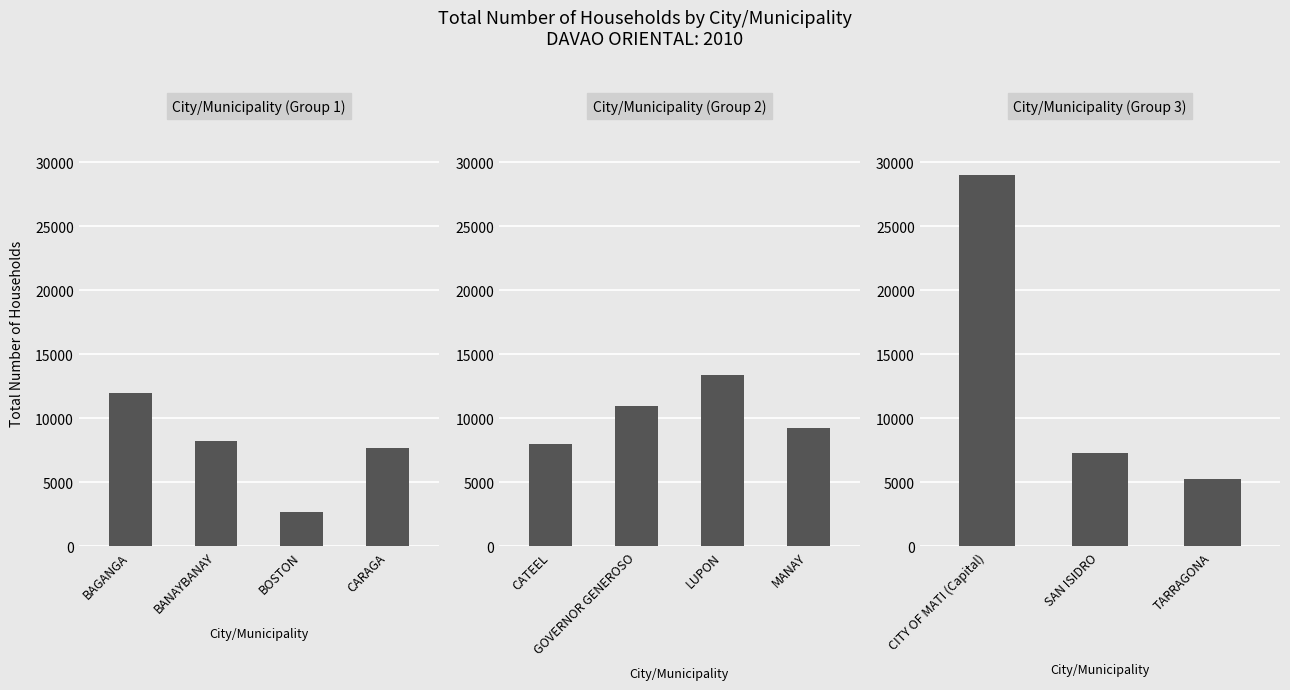

What is the ratio of the value at TARRAGONA to the value at CITY OF MATI (Capital)?

0.2